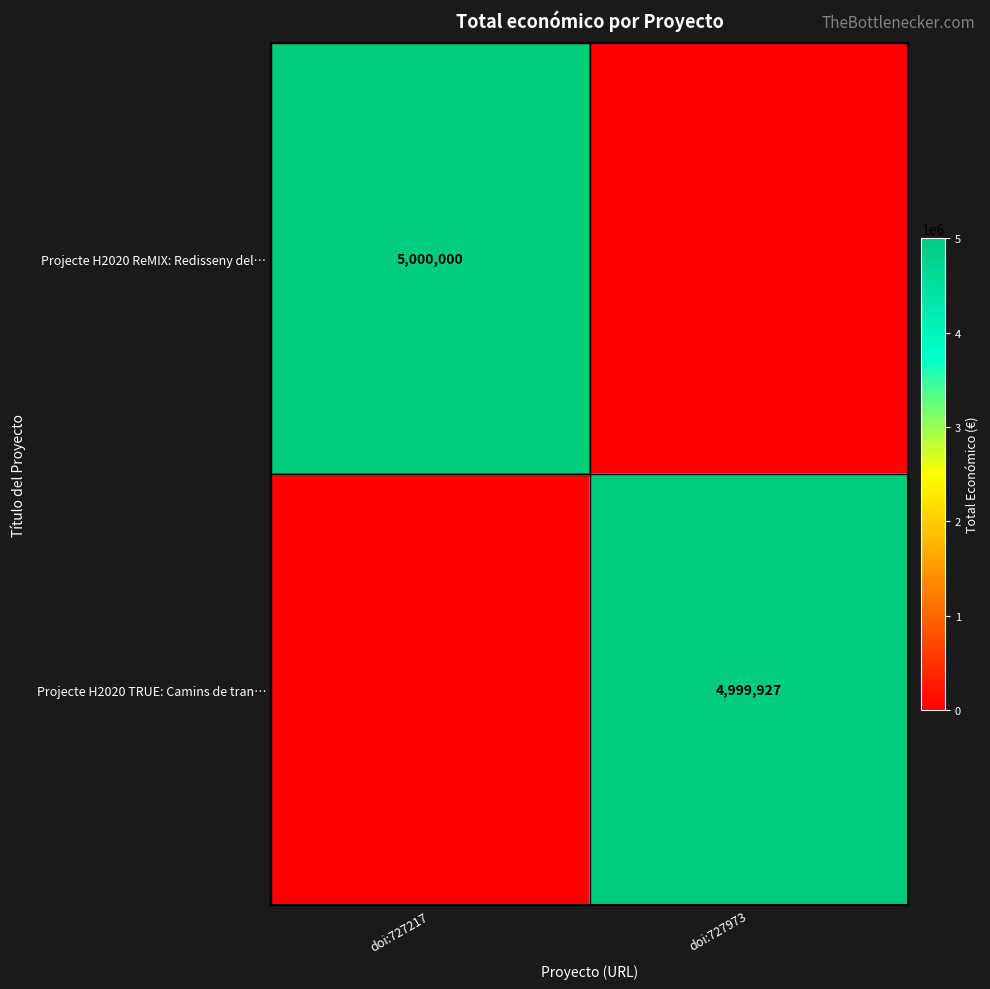

Between doi:727973 and doi:727217, which is larger?

doi:727217